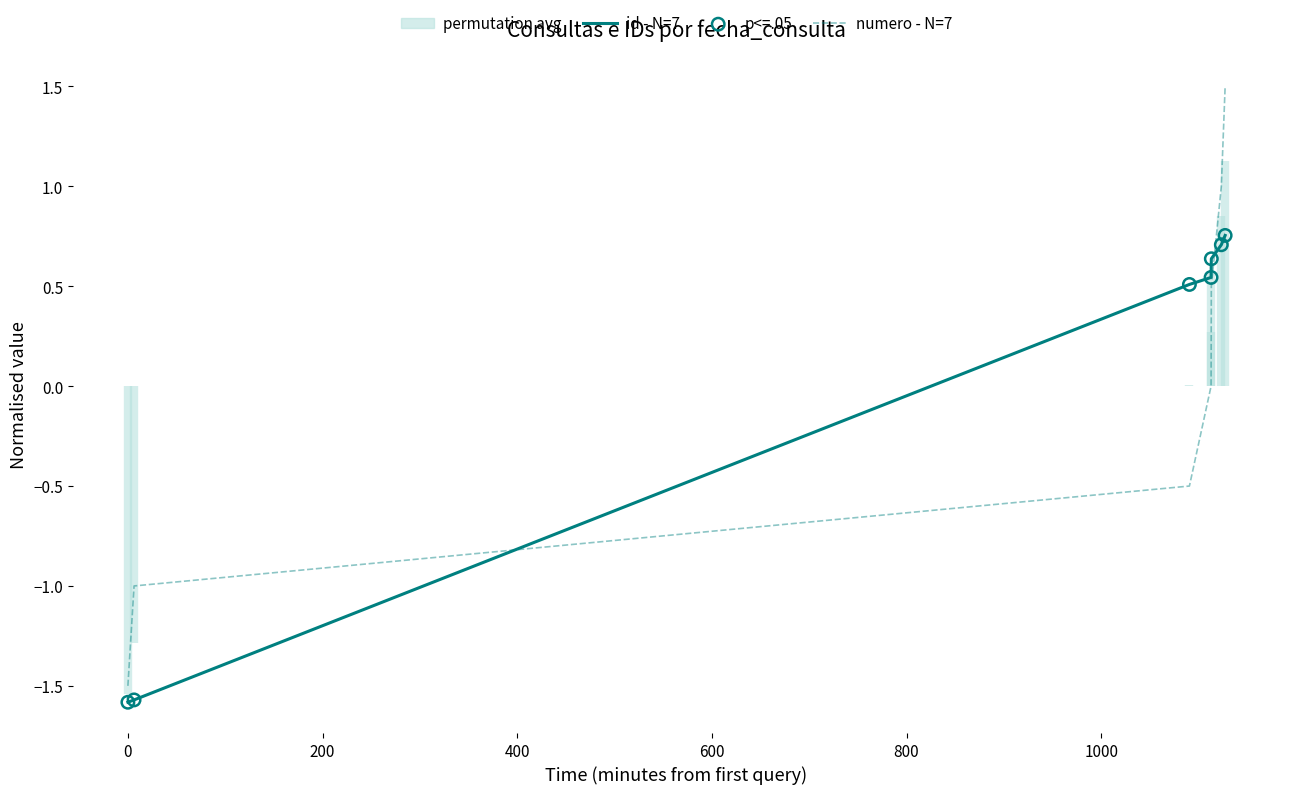

How many intersections are there between id - N=7 and numero - N=7?

2